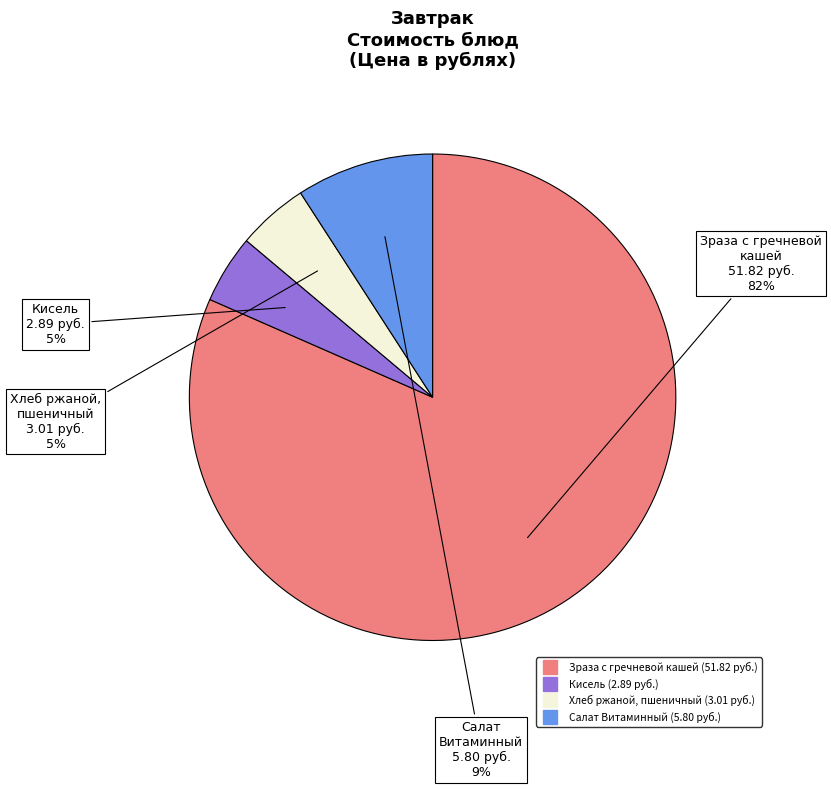

Which has a higher value, Салат Витаминный or Хлеб ржаной, пшеничный?

Салат Витаминный